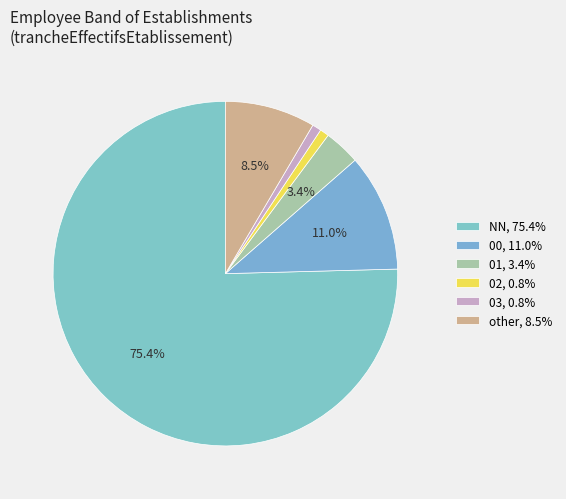

What is the majority slice?

NN